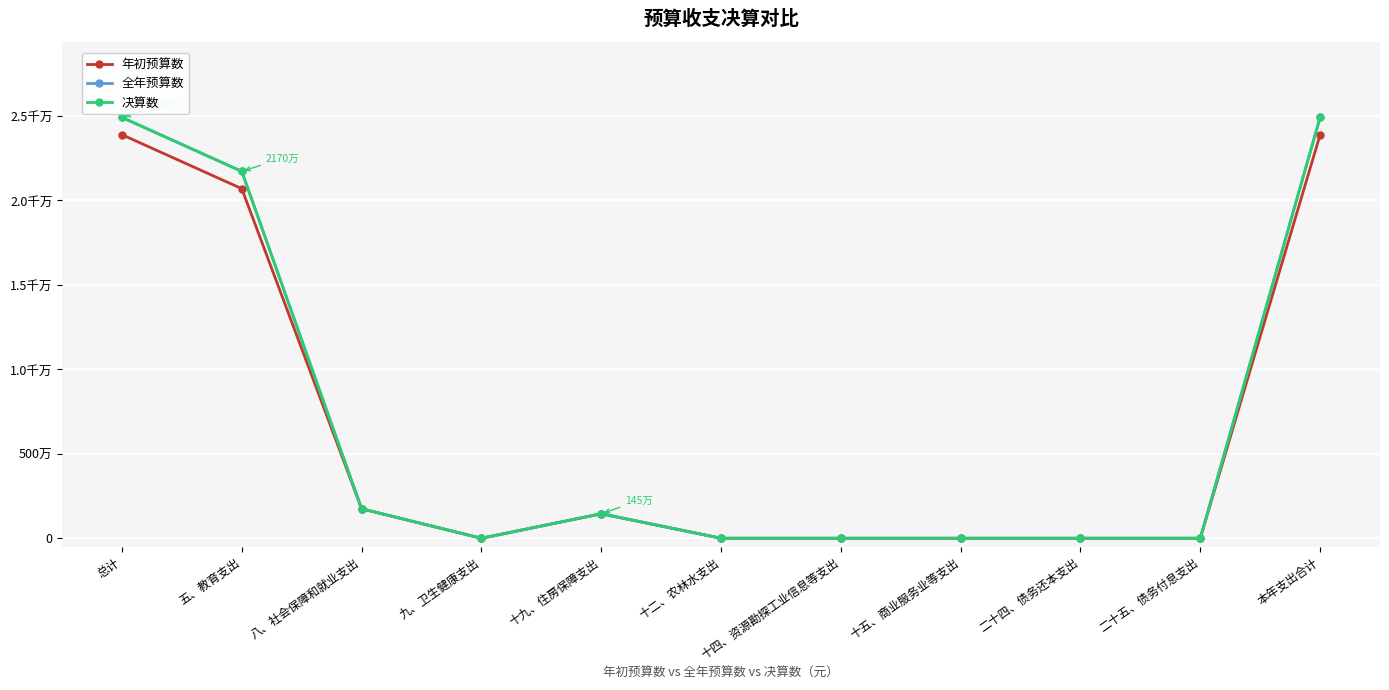

What is the label of the 7th point from the left?

十四、资源勘探工业信息等支出